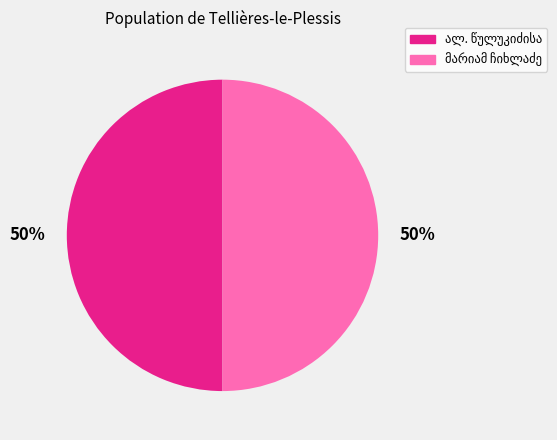

The ალ. წულუკიძისა slice represents 50% of the pie. True or false?

True